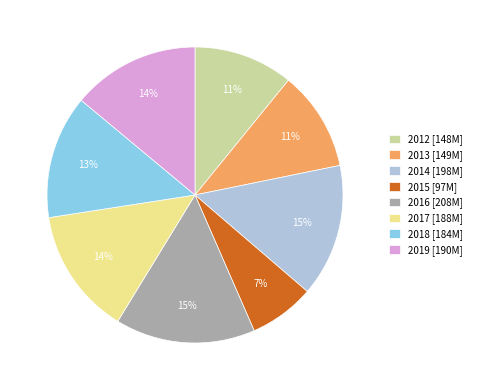

To the nearest percent, what portion does 2013 represent?

11%